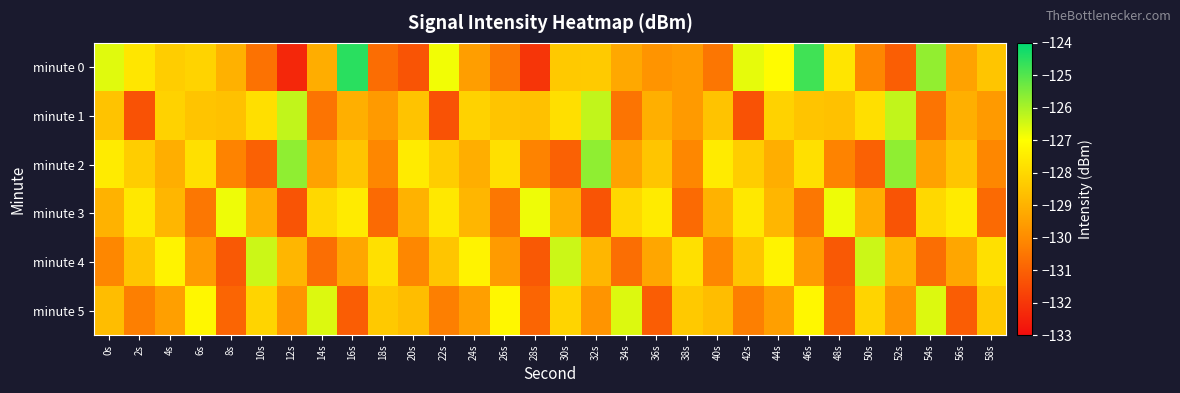

Rank the series at 48s from lowest to highest value.

minute 4, minute 5, minute 2, minute 1, minute 0, minute 3